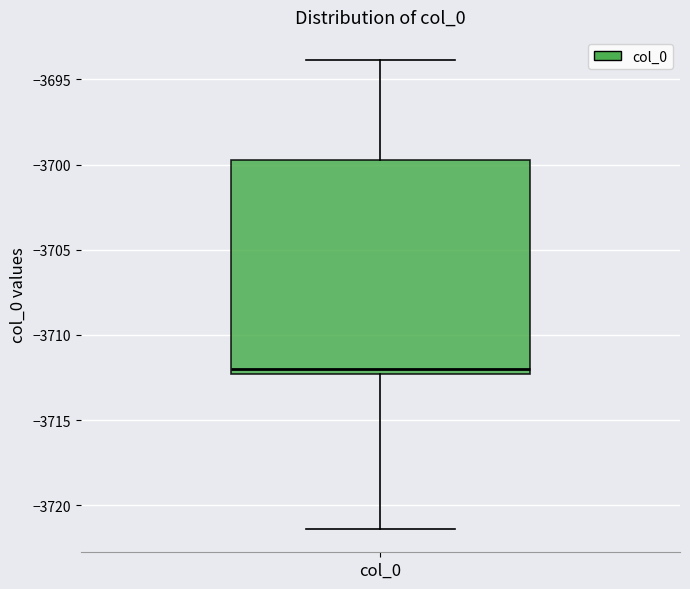

Transcribe this box plot: give where the median line is, the range the box spans, and where the two whiskers end, as read against the y-axis. The values are not printed on the chart, so give them approximately, as read against the axis.

median -3712.0, box -3712.5 to -3699.5, whiskers -3721.5 to -3694.0